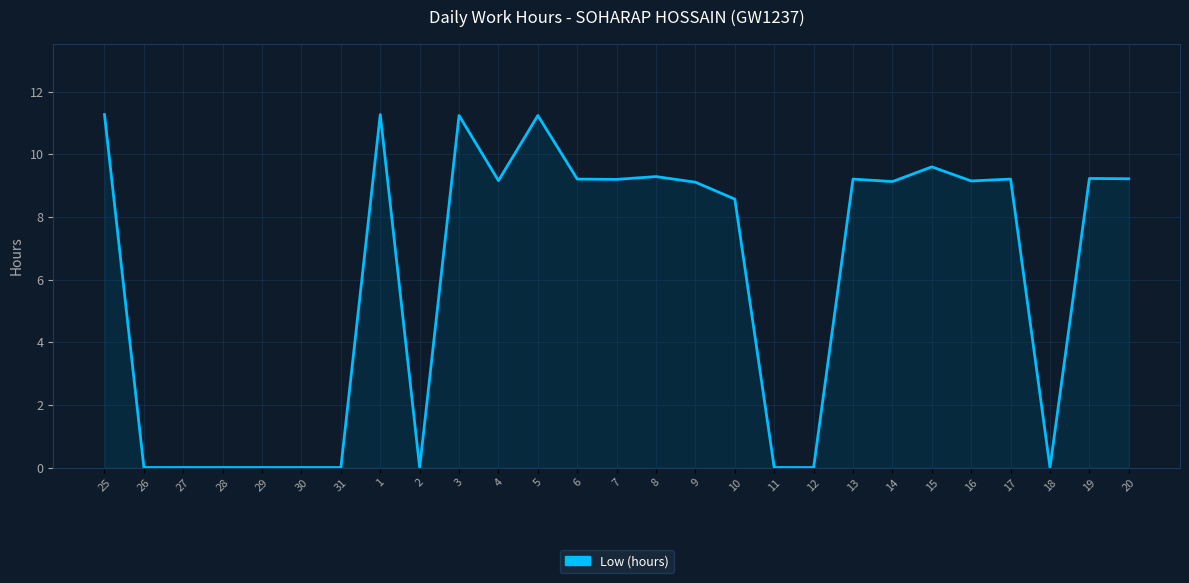

What position from the left is 11?

18